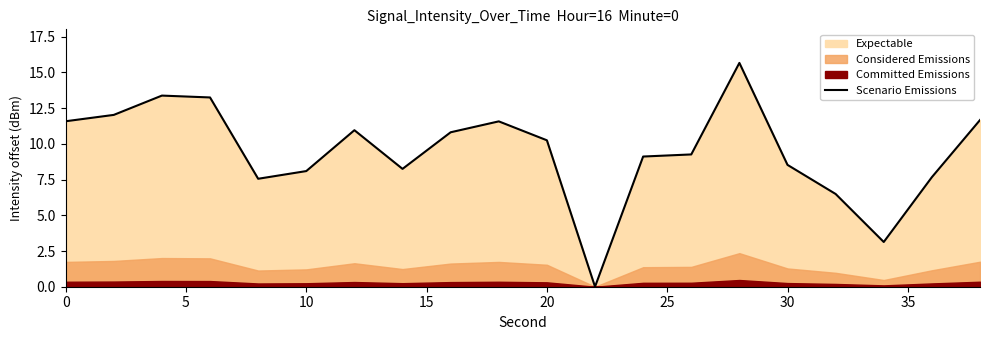

The Scenario Emissions series shows 8.5 at 30. True or false?

True